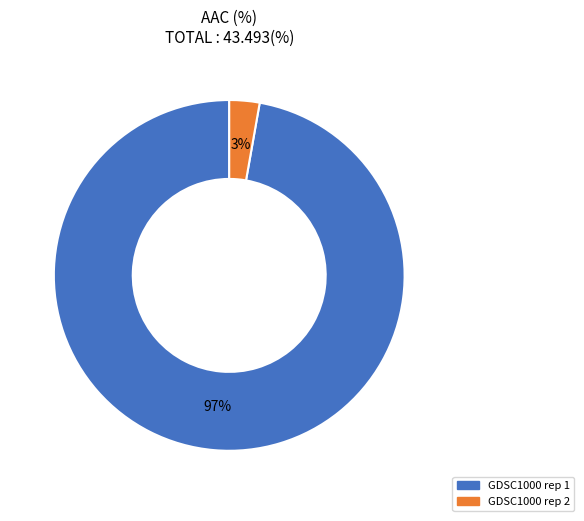

To the nearest percent, what is the combined percentage of GDSC1000 rep 2 and GDSC1000 rep 1?

100%